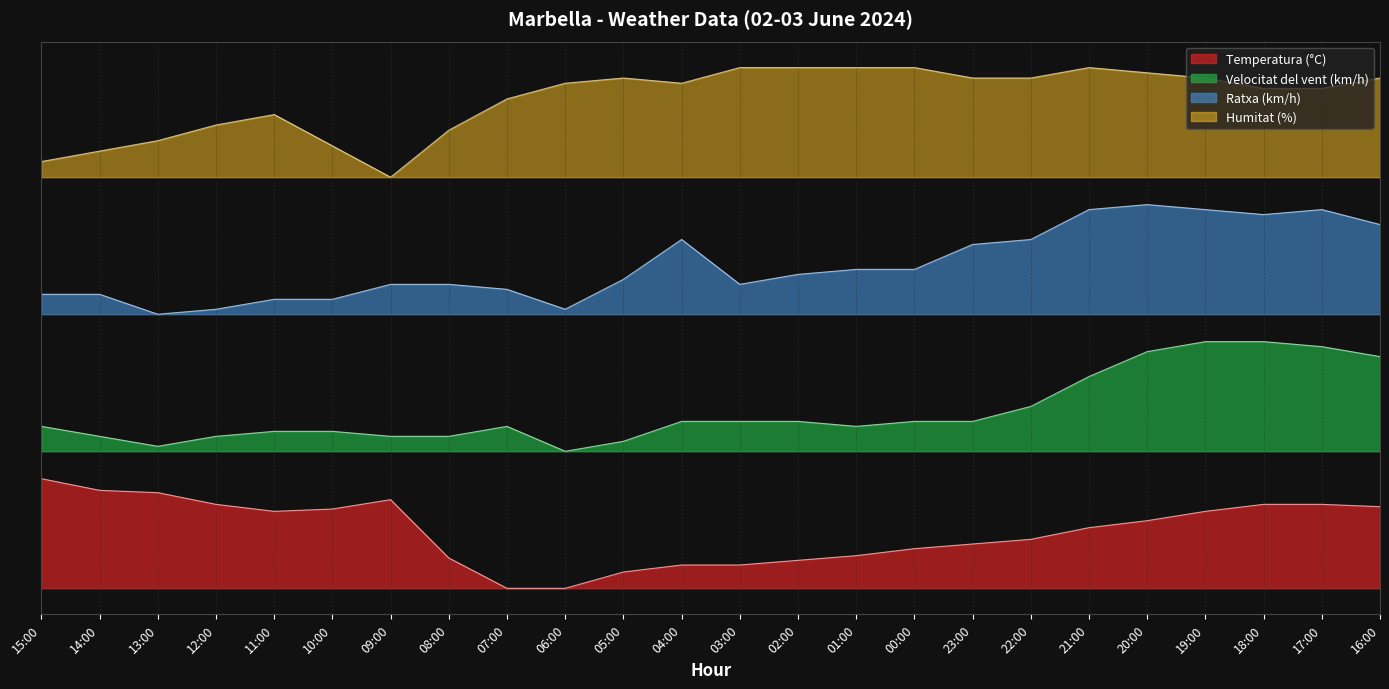

How many data points in Humitat (%) are less than 92?

11